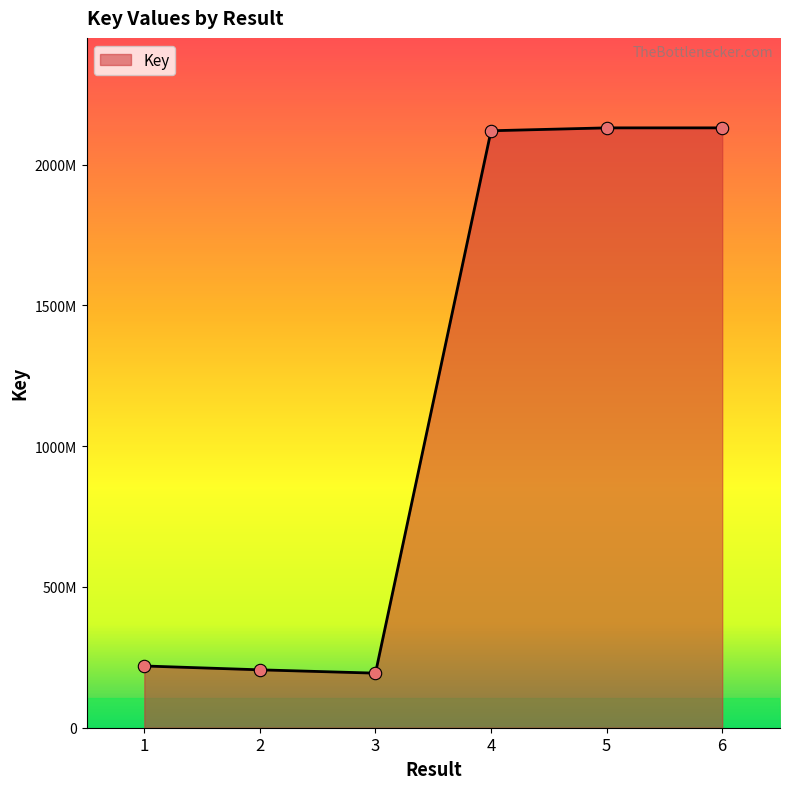

Between 5 and 3, which is larger?

5